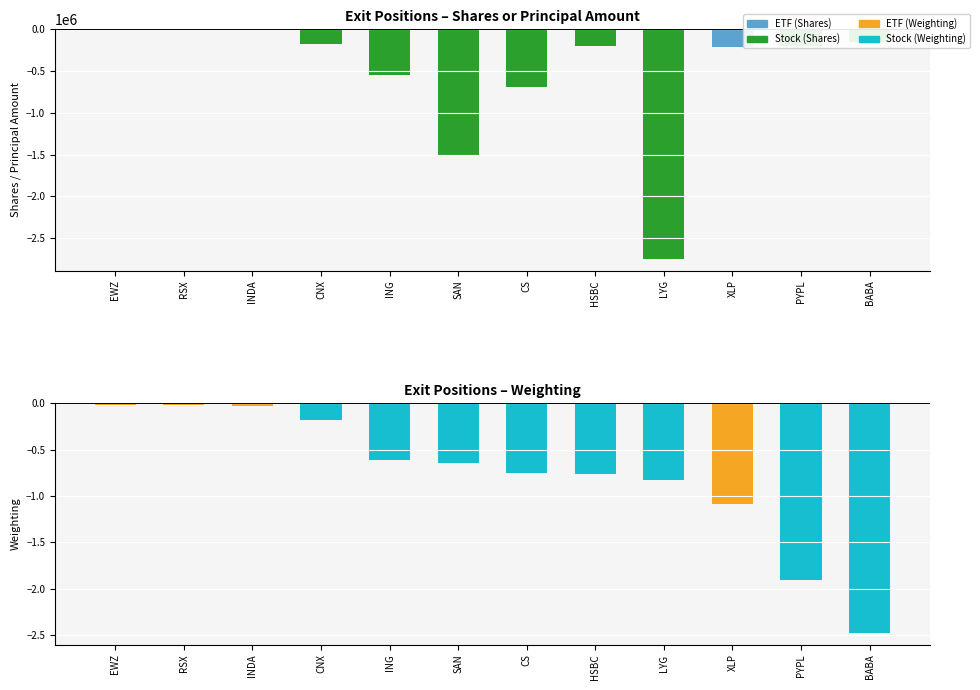

Count the number of categories in the chart.

12